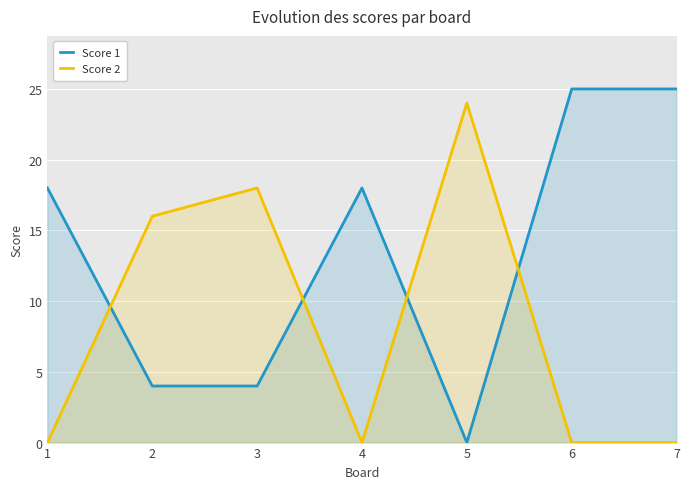

Where is Score 2 nearest to the value 12?

2